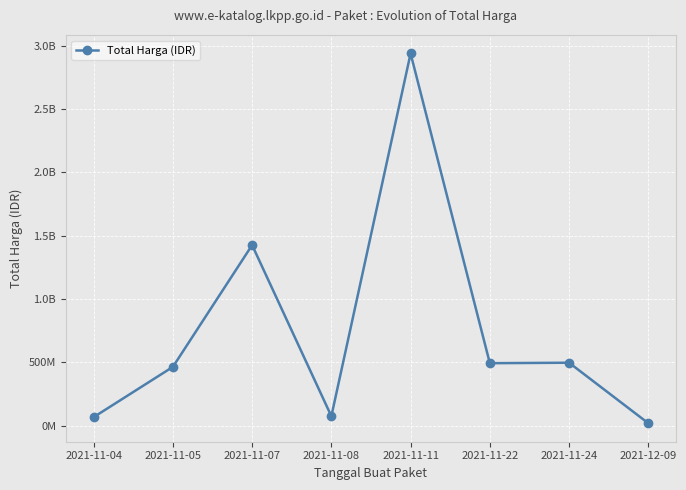

Which has a higher value, 2021-11-22 or 2021-11-11?

2021-11-11